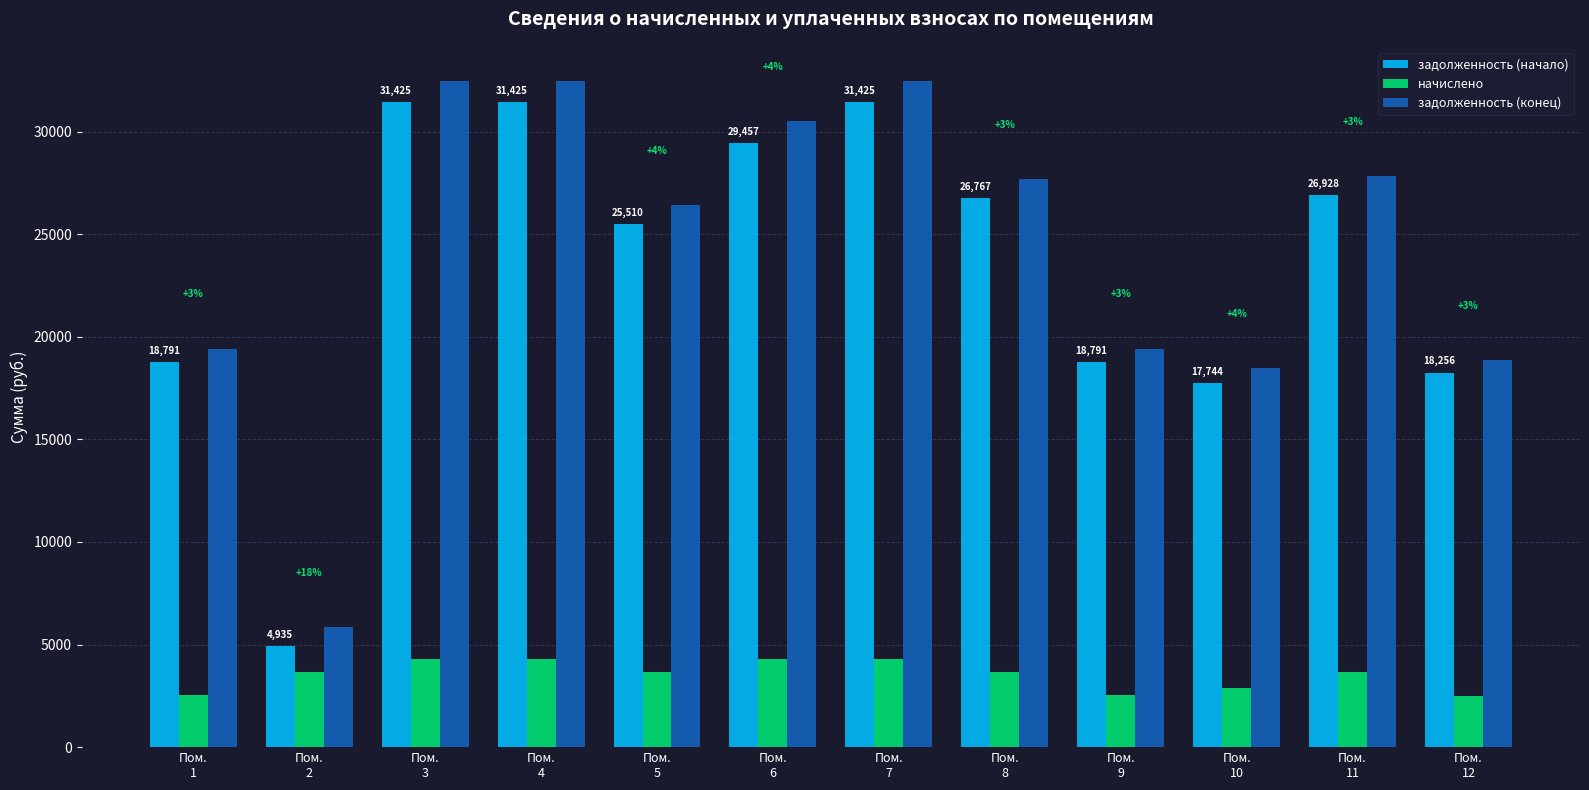

How many bars are there in total?

36